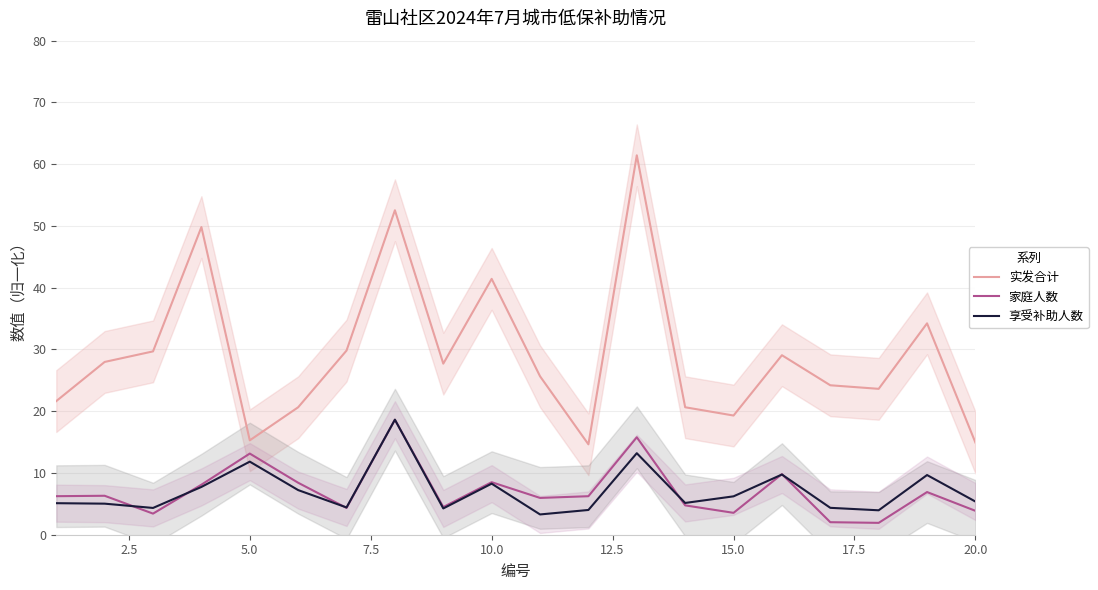

List the series in order of their peak value, lowest first.

家庭人数, 享受补助人数, 实发合计